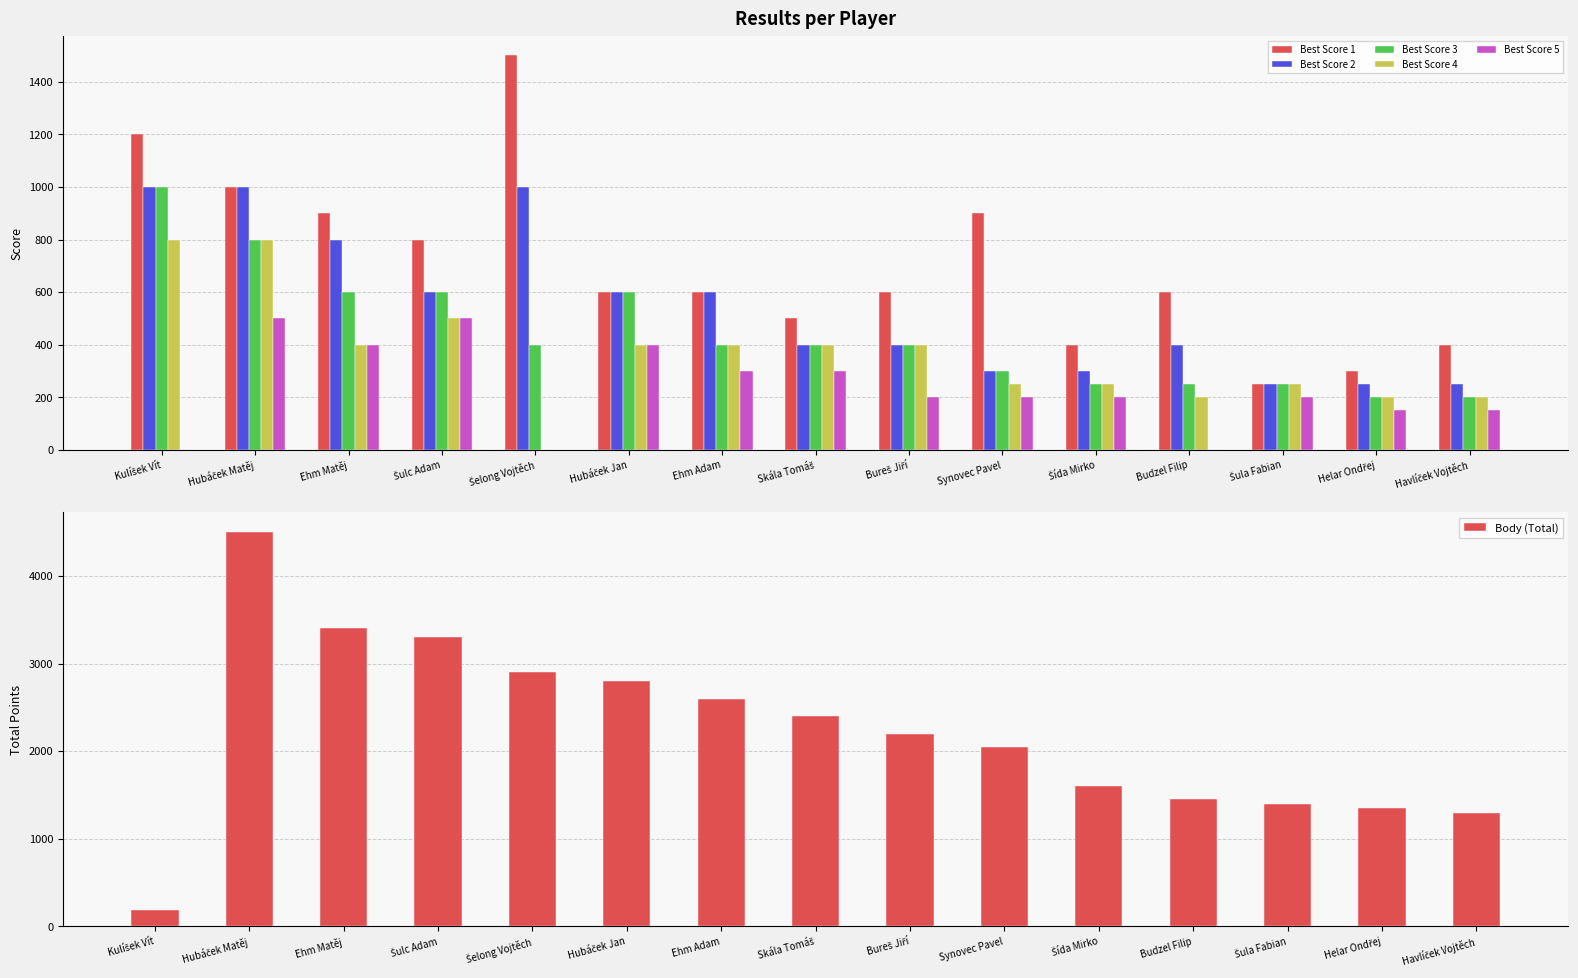

At which label does Best Score 4 reach its peak?

Kulíšek Vít